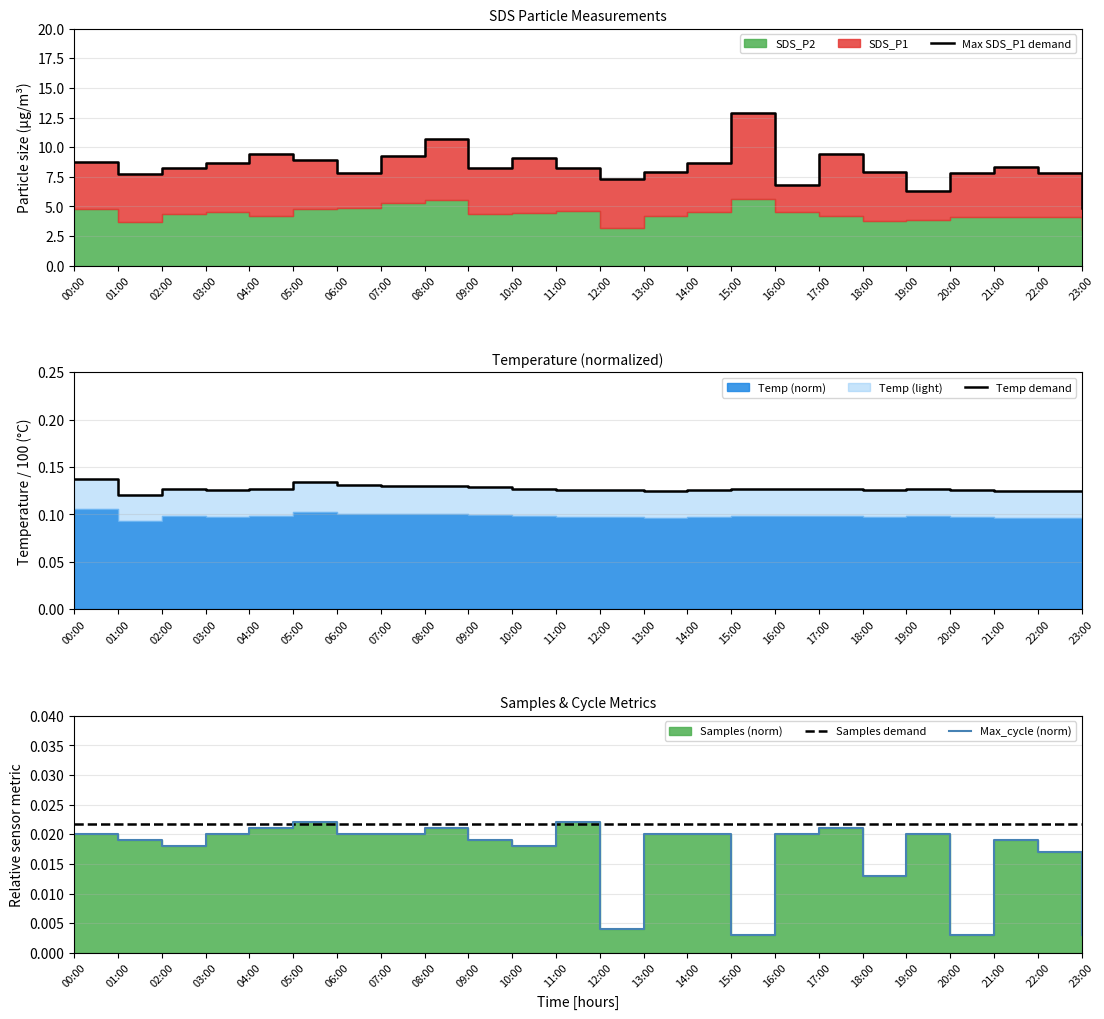

Is it true that Max SDS_P1 demand equals 3.6 at 13:00?

False